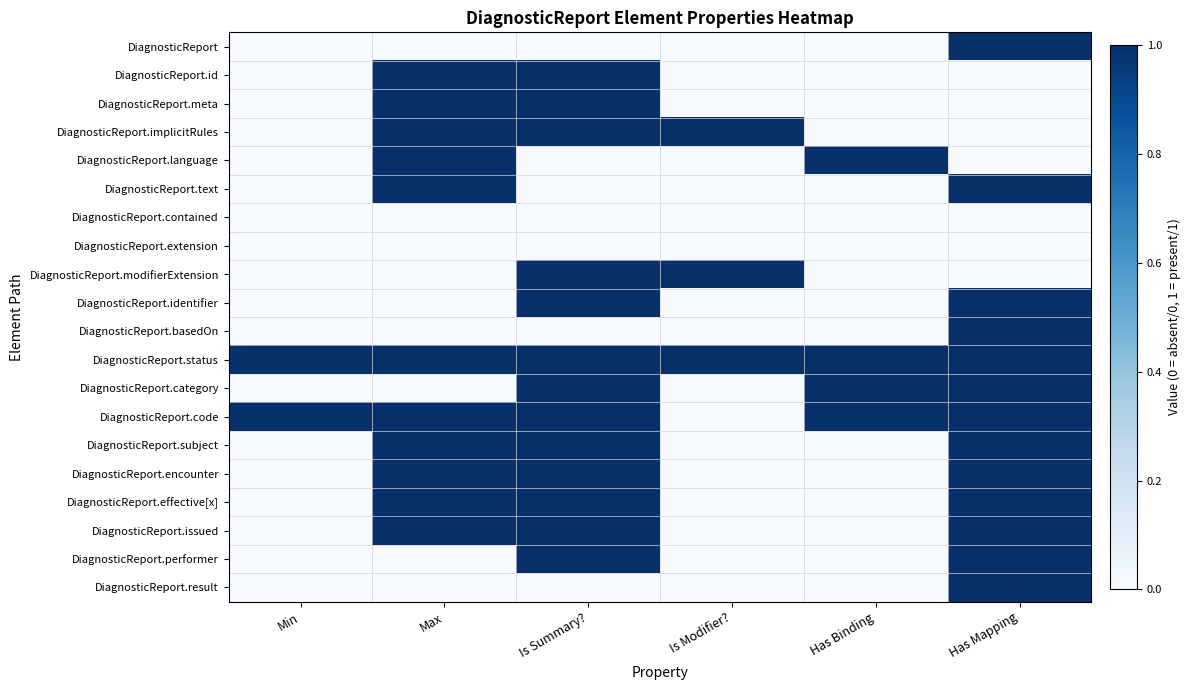

Between Is Modifier? and Has Mapping, which is larger?

Has Mapping